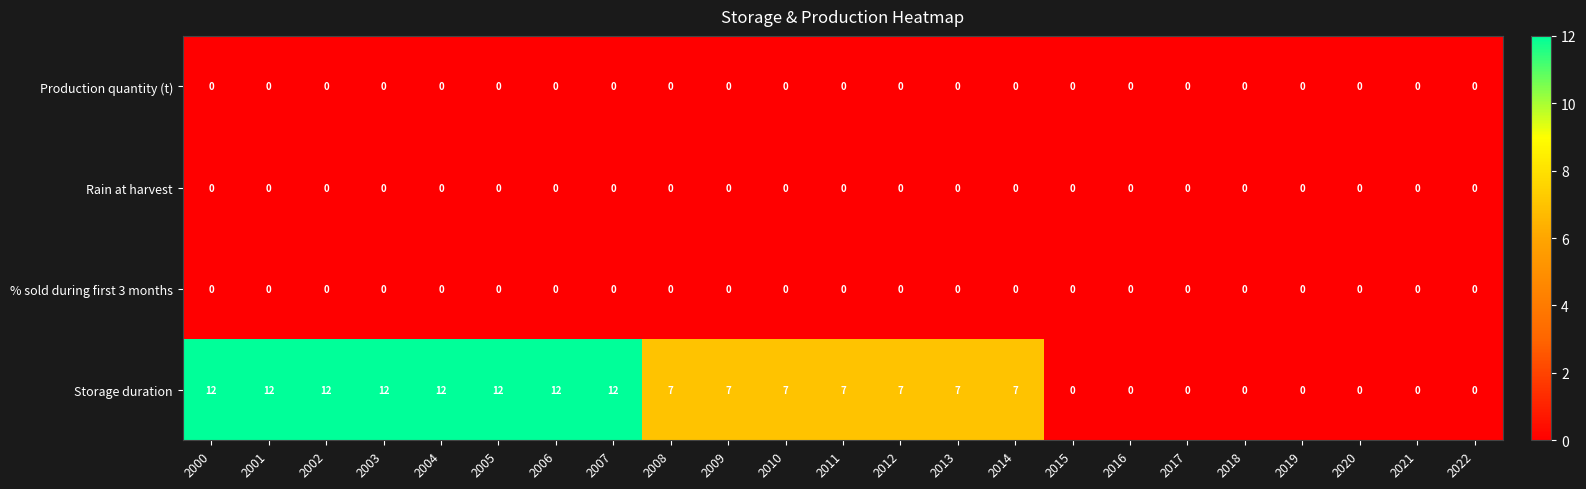

What is the total value across all series at 2002?

12